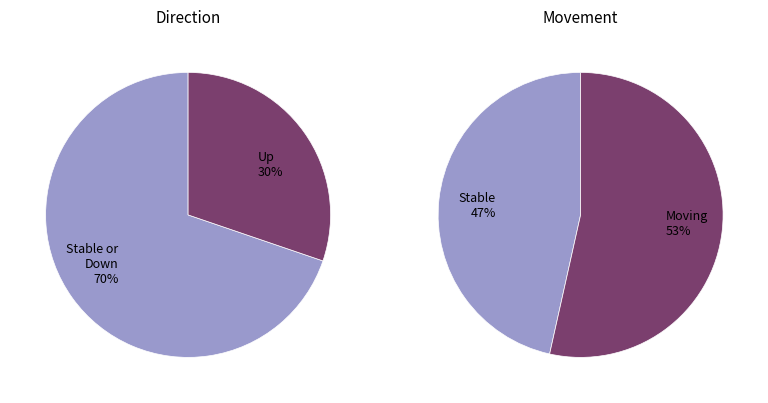

Does up represent more than half of the total?

No